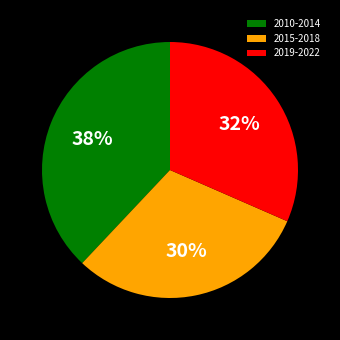

Which slice is the smallest?

2015-2018